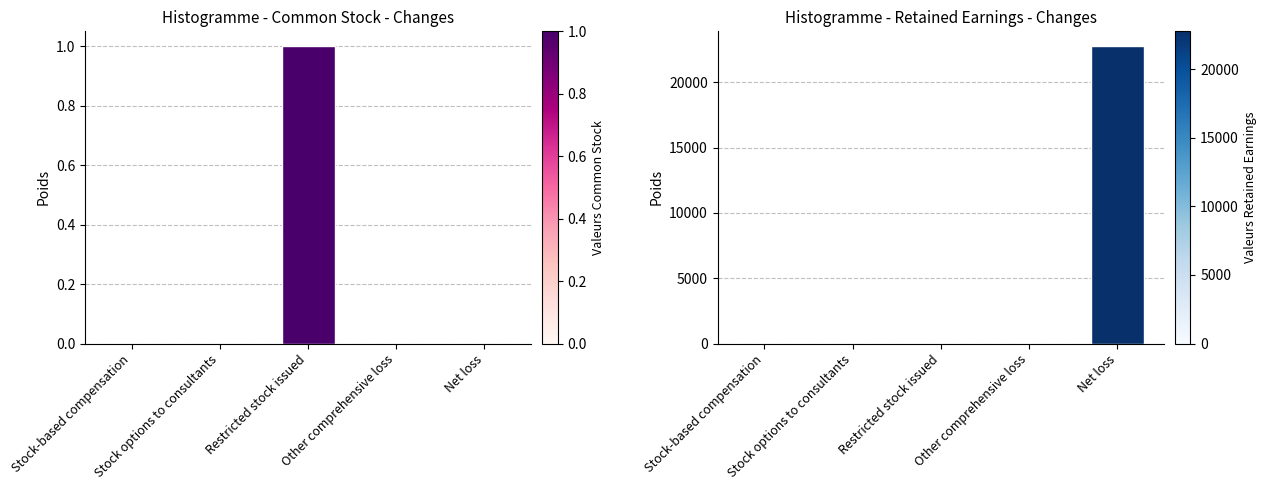

How many groups of bars are there?

5